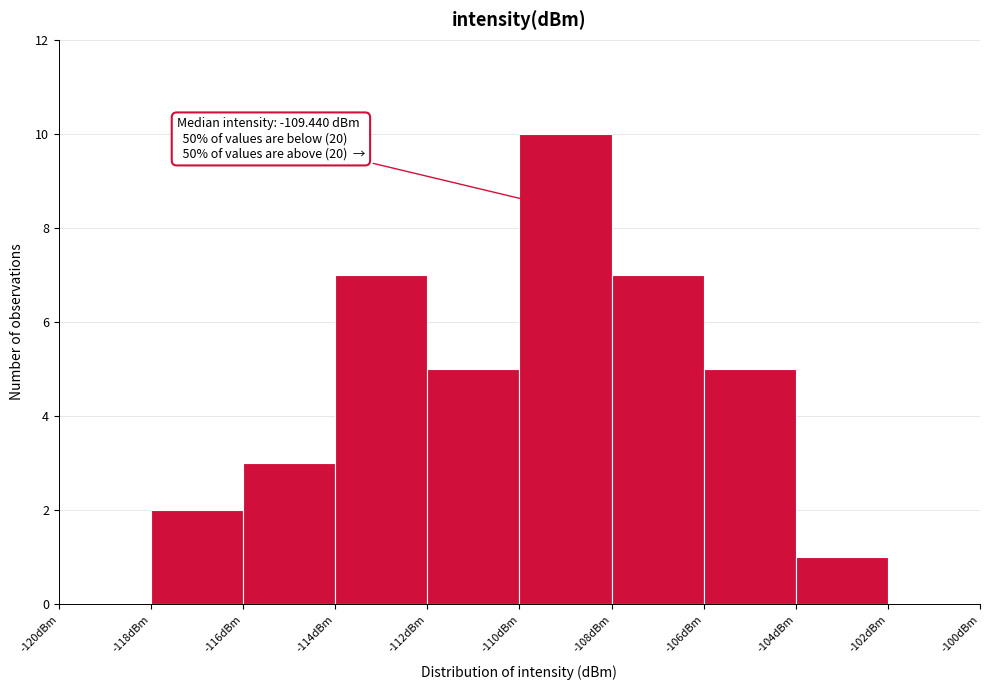

Over which range of the x-axis is the bar tallest?

-110 to -108